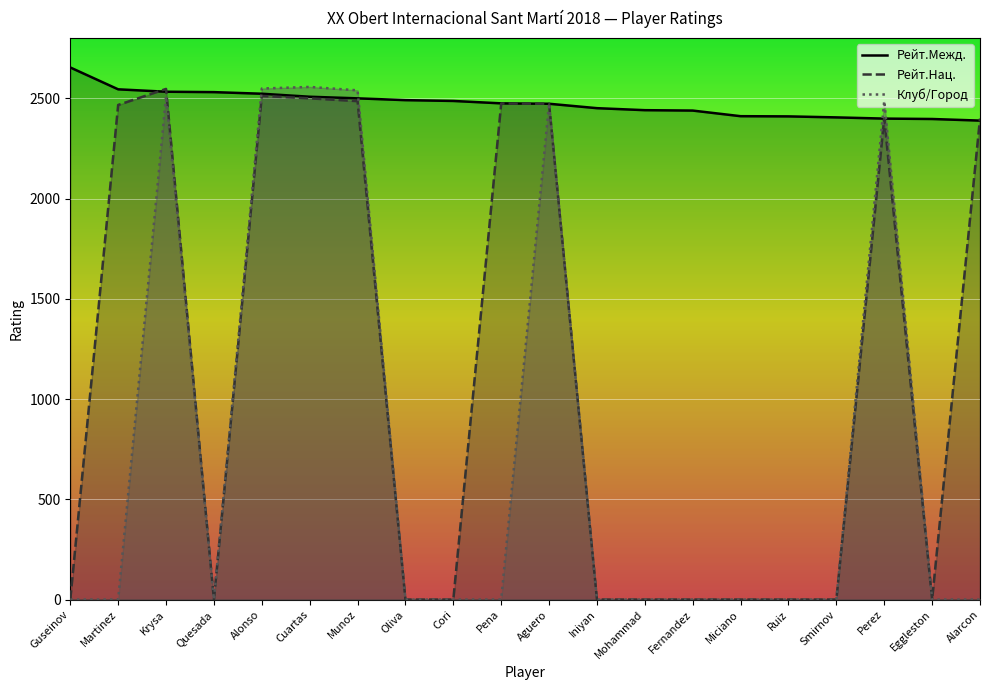

At which category does Клуб/Город reach its first local peak?

Krysa